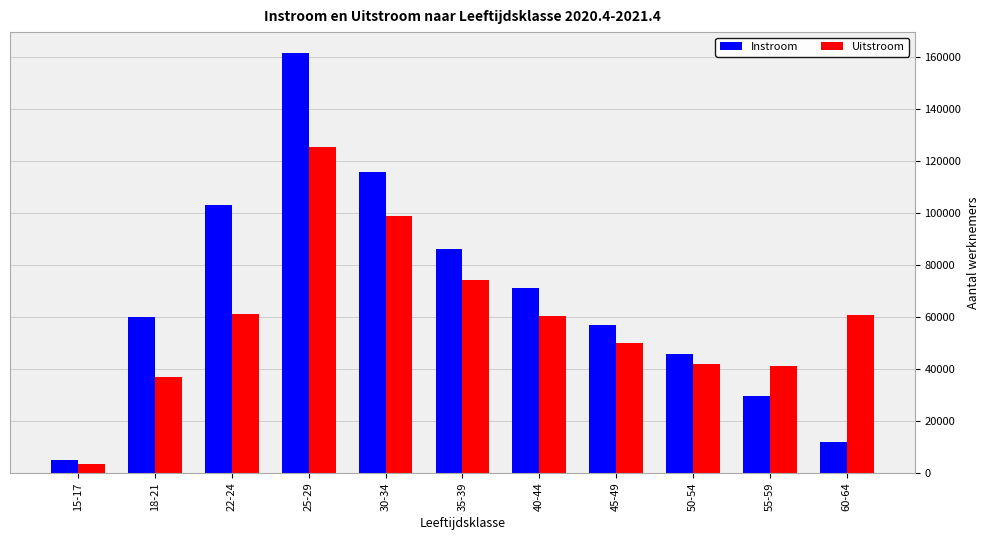

True or false: Uitstroom has a value of 216514 at 25-29.

False